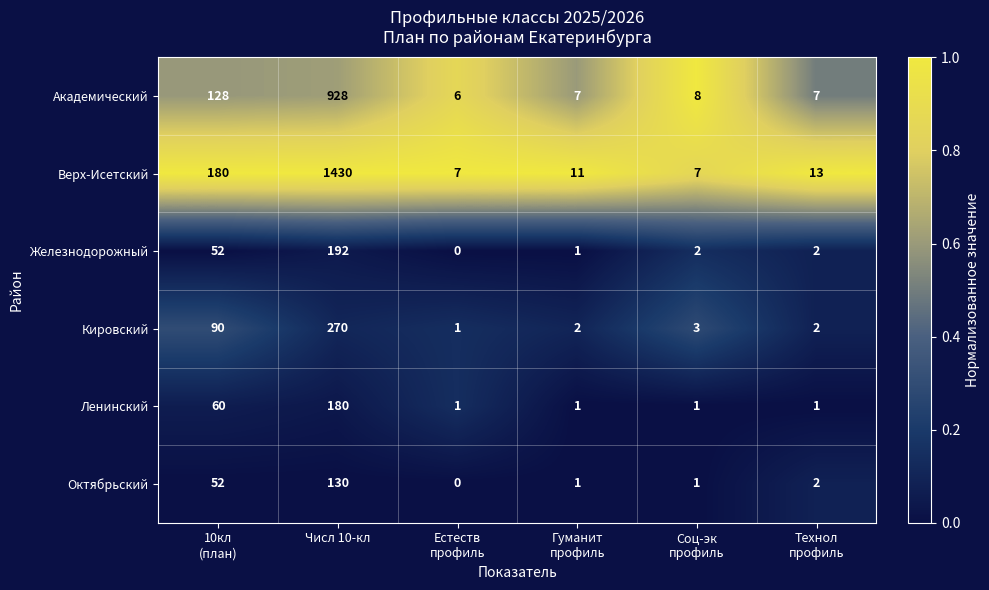

At how many categories does at least one series exceed 0?

6